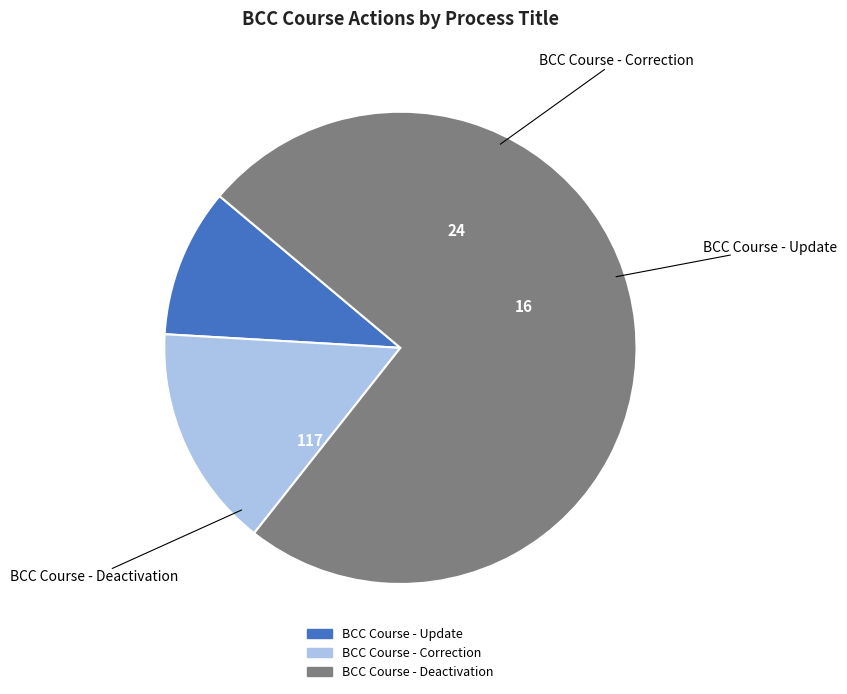

Is it true that BCC Course - Correction is 15% of the pie?

True